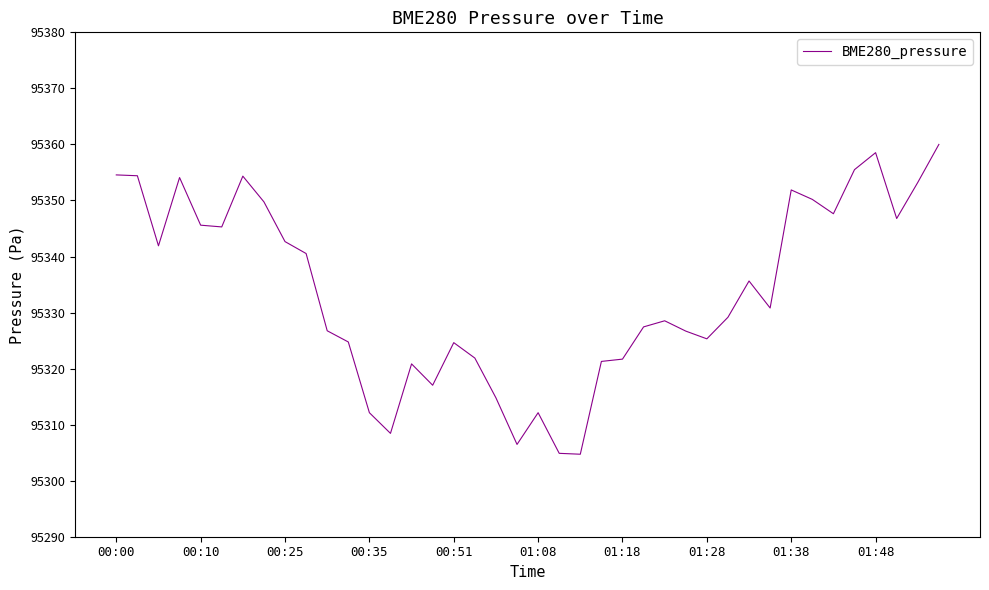

Does the chart display data point markers on the line(s)?

No